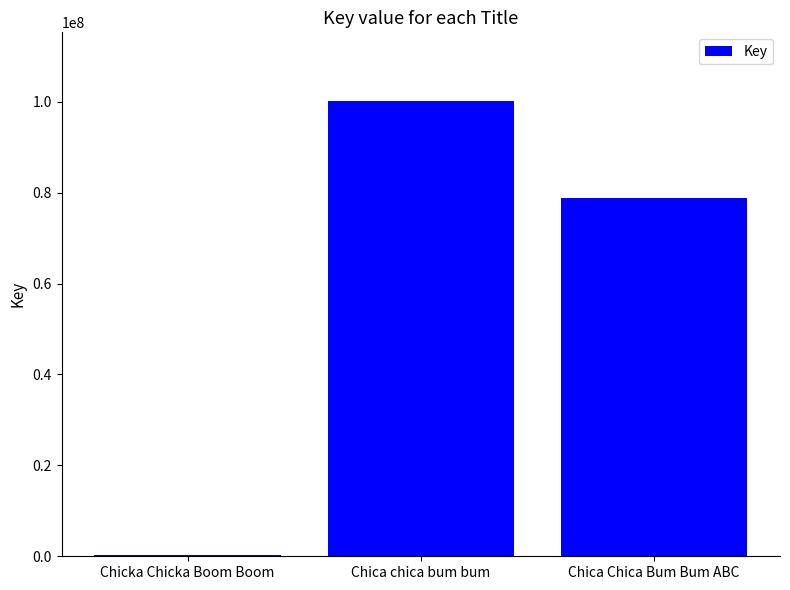

At which category does the chart reach its peak across all series?

Chica chica bum bum